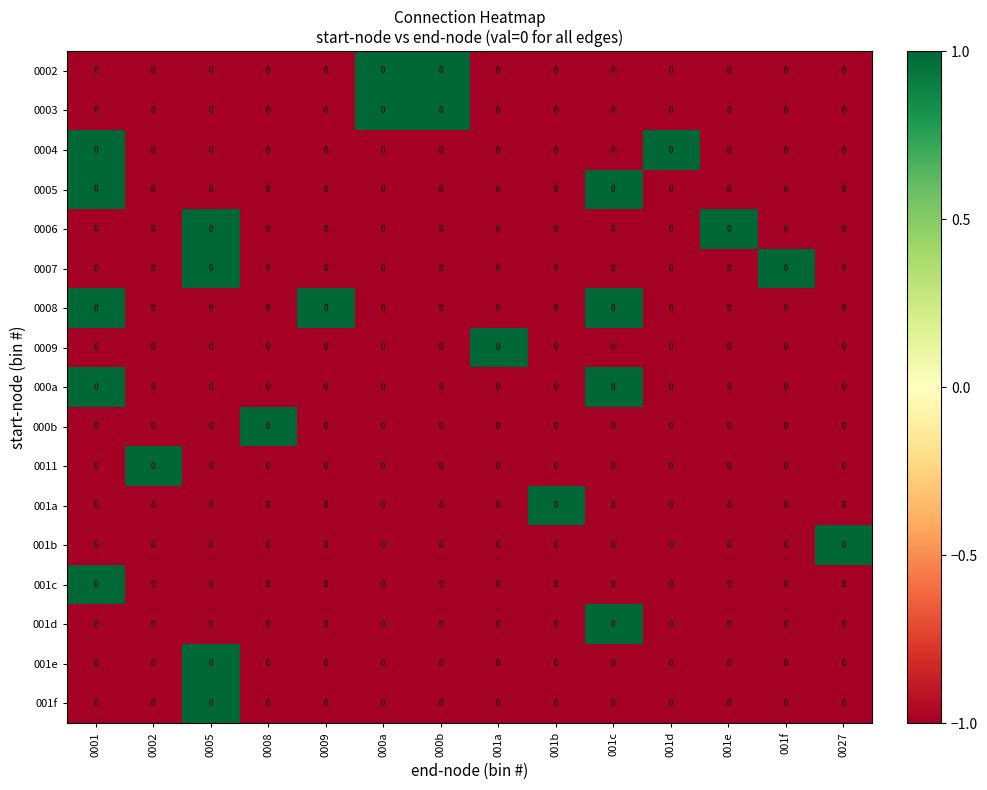

How many series are shown in this chart?

17